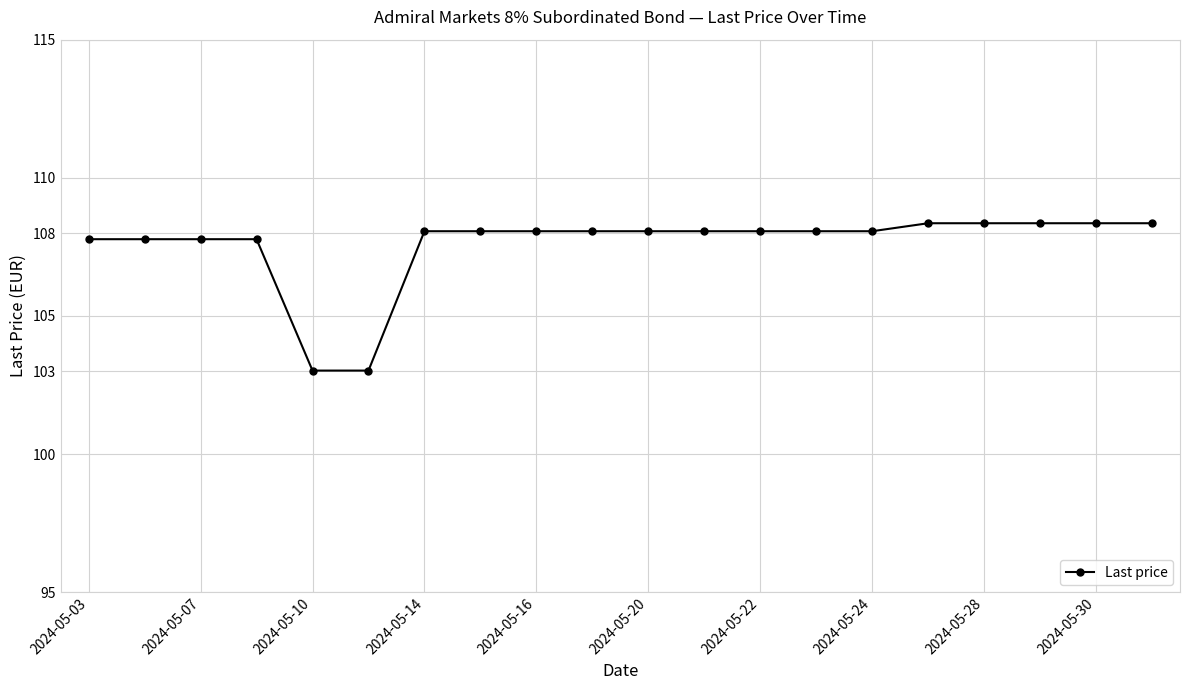

What is the value of the 1st point from the left?

107.8